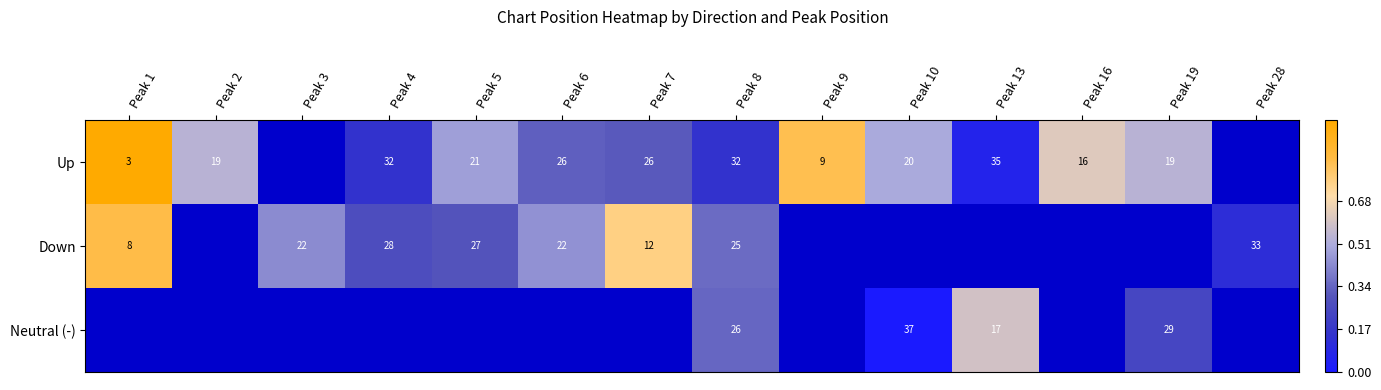

The Up series shows 9 at Peak 9. True or false?

True